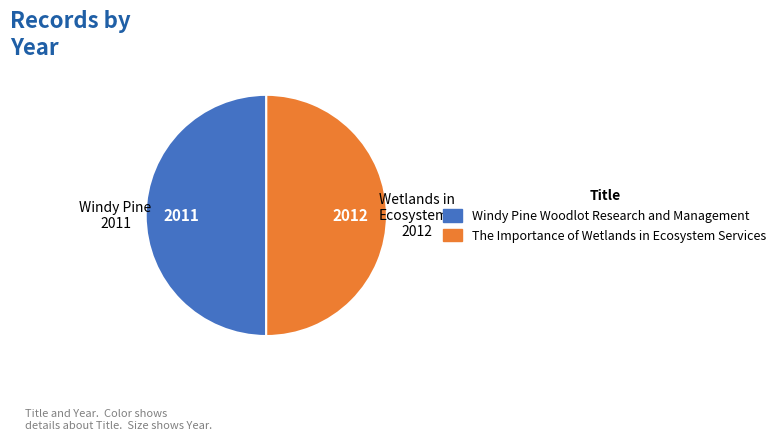

True or false: Windy Pine Woodlot Research and Management accounts for 57% of the total.

False